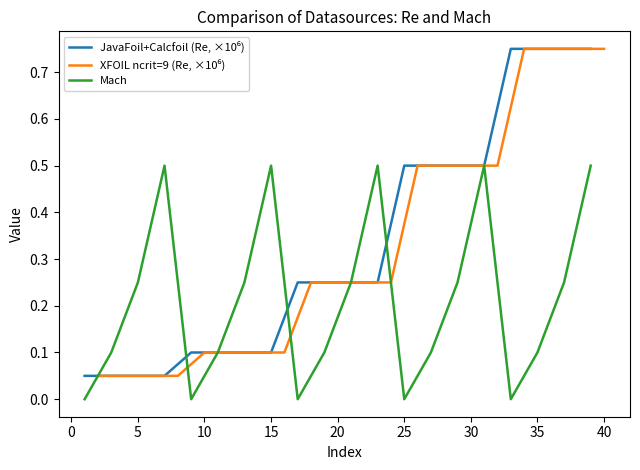

What is the highest value of the Mach series?

0.5